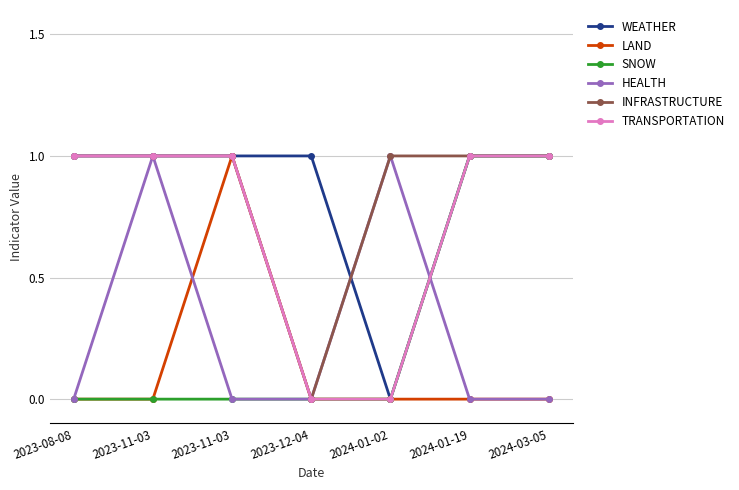

Where is LAND nearest to the value 0?

2023-08-08